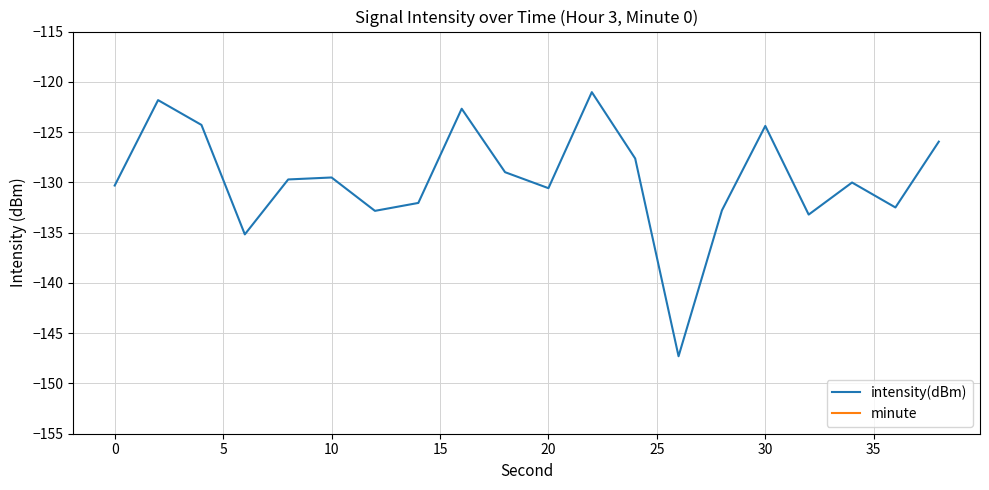

What is the difference between the highest and lowest values at 0?

121.8